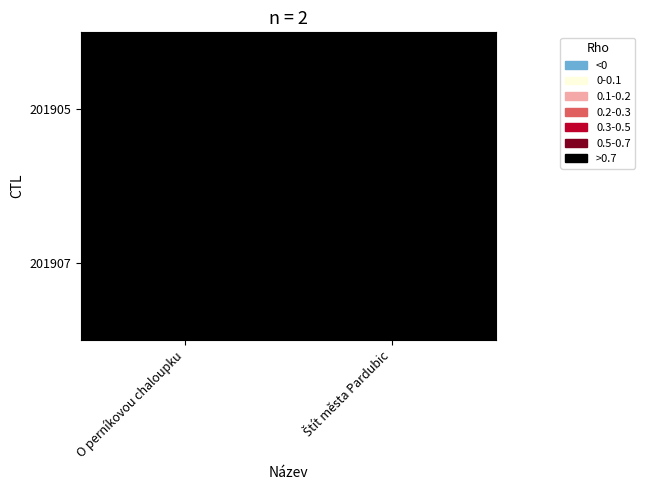

Which label corresponds to the largest value in the chart?

Štít města Pardubic